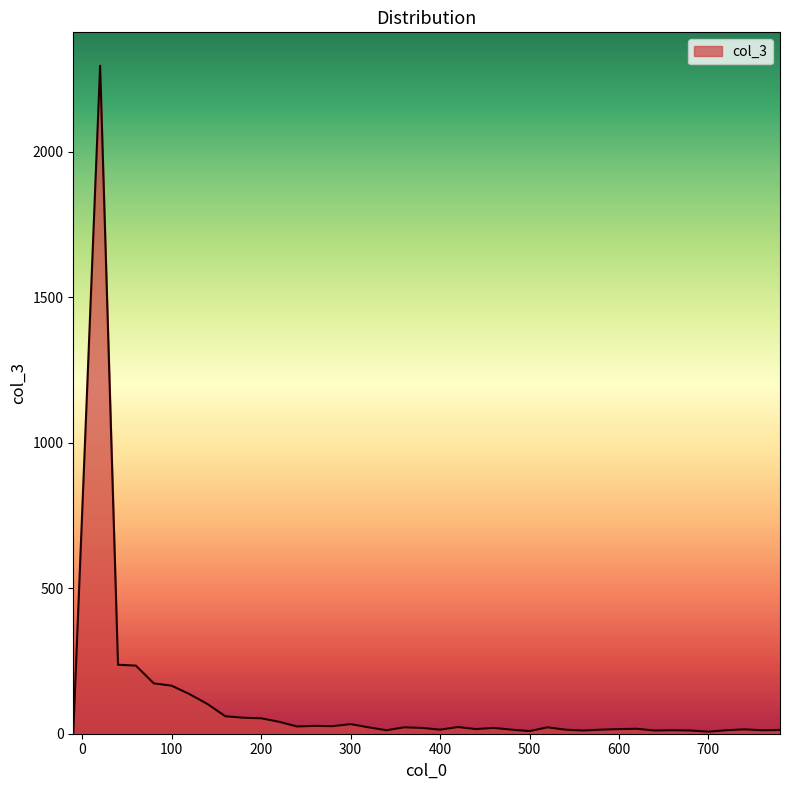

What is the greatest value displayed?

2295